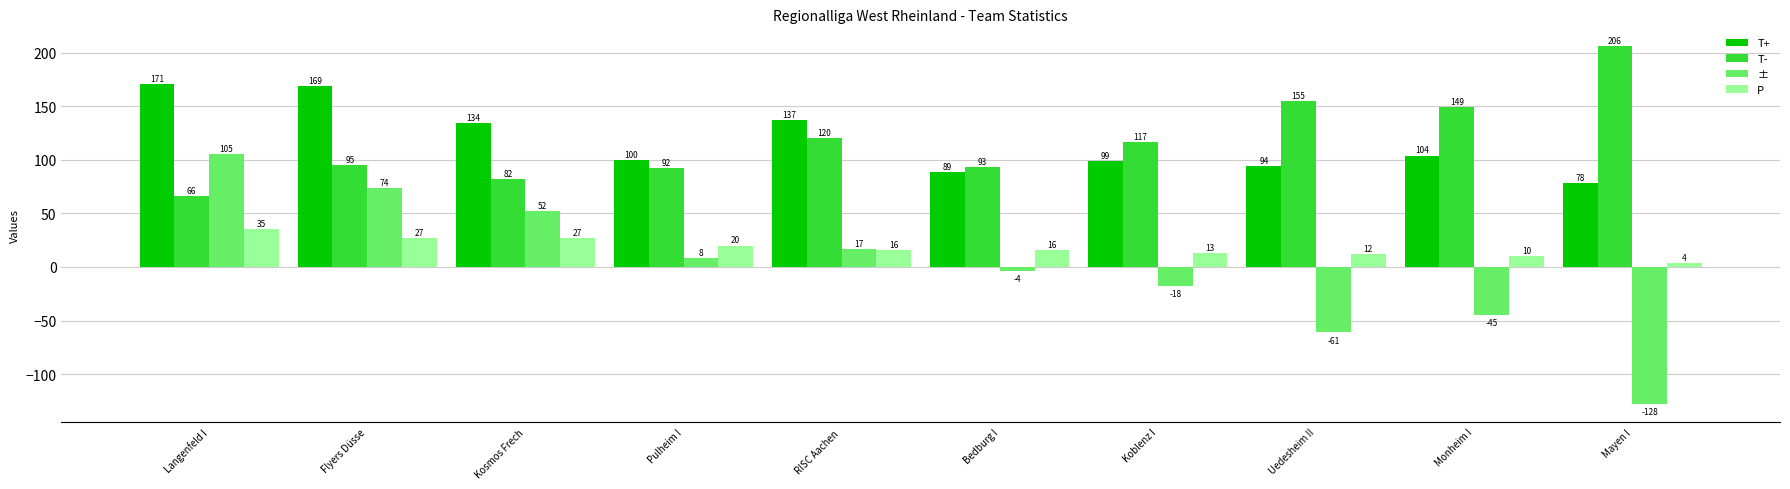

What is the difference between the maximum and minimum values in the T- series?

140